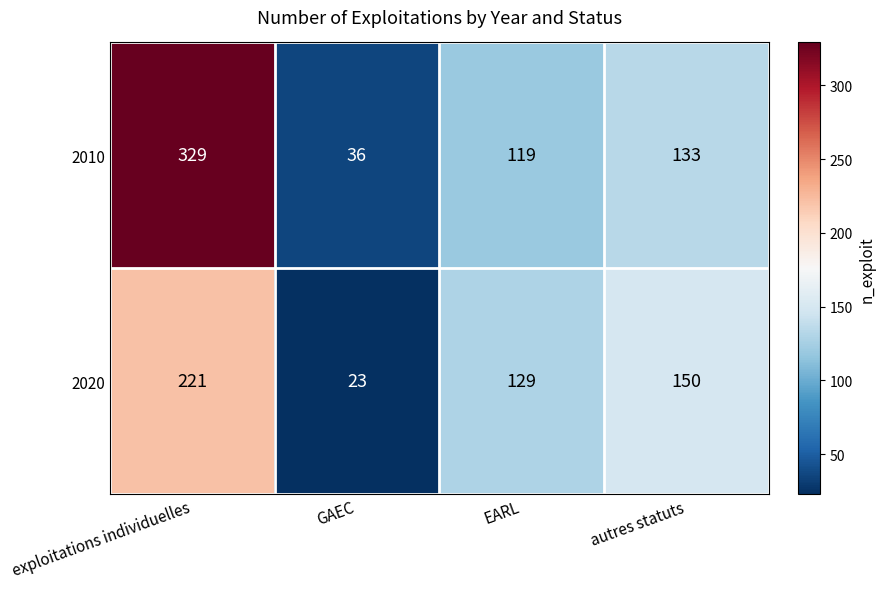

Read the 2010 value at autres statuts.

133